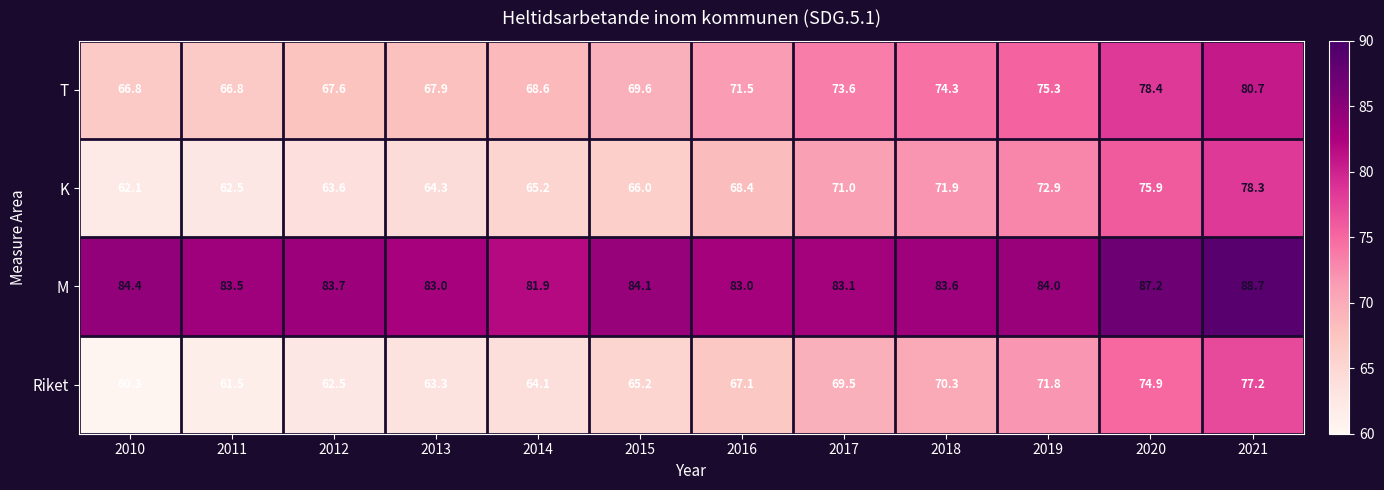

At which label is K closest to 70?

2017